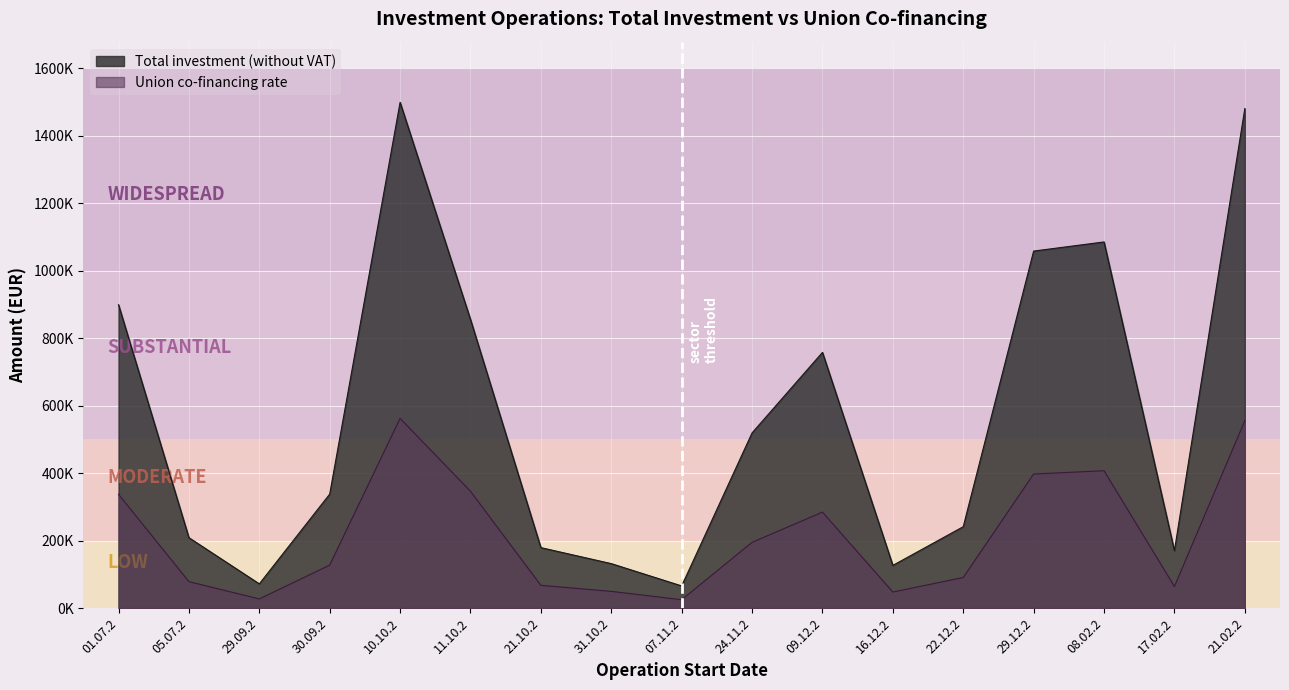

True or false: Total investment (without VAT) and Union co-financing rate cross at least once.

False